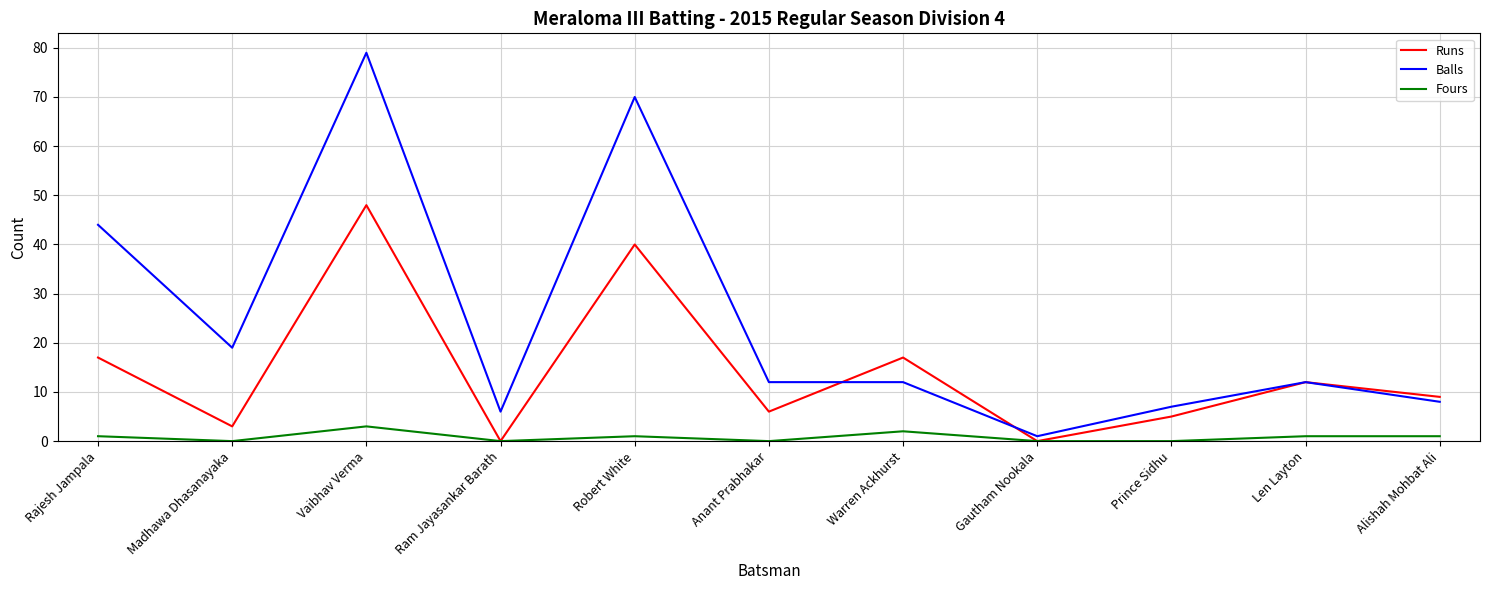

Which series has the widest spread of values?

Balls